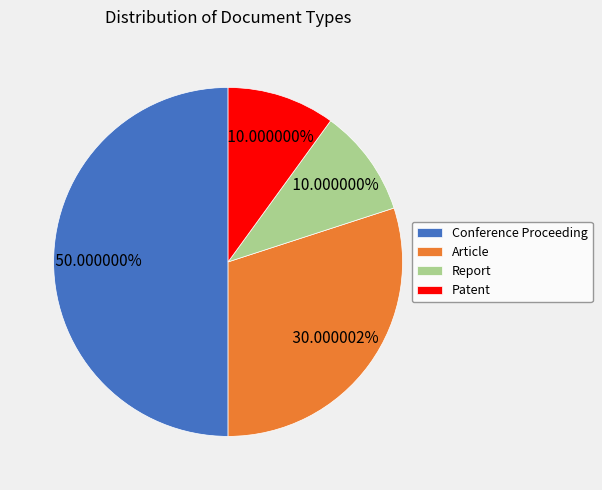

Does Patent represent more than half of the total?

No